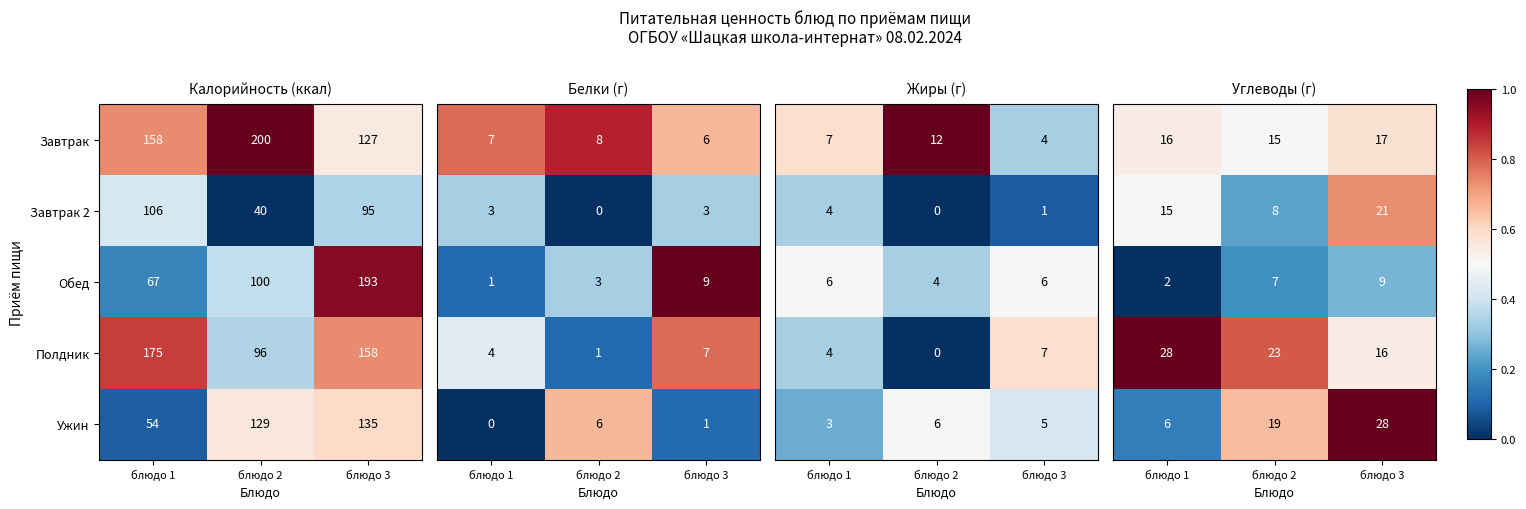

The Завтрак series shows 311 at блюдо 2. True or false?

False